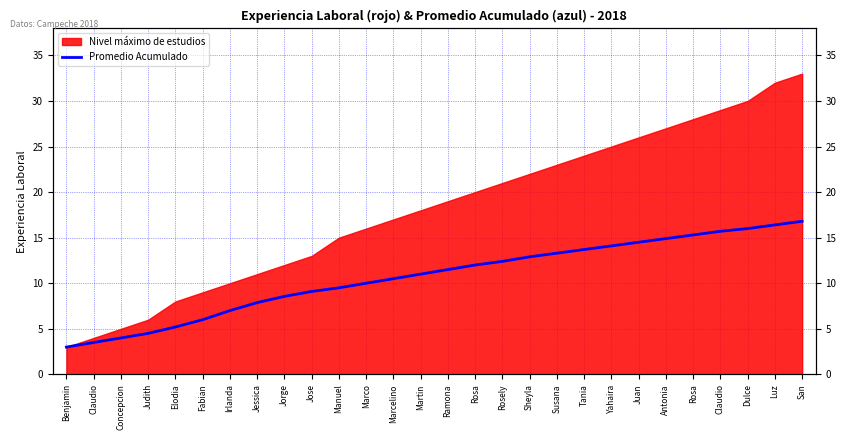

List the labels in order of value, largest first.

San, Luz, Dulce, Claudio, Rosa, Antonia, Juan, Yahaira, Tania, Susana, Sheyla, Rosely, Rosa, Ramona, Martin, Marcelino, Marco, Manuel, Jose, Jorge, Jessica, Irlanda, Fabian, Elodia, Judith, Concepcion, Claudio, Benjamin